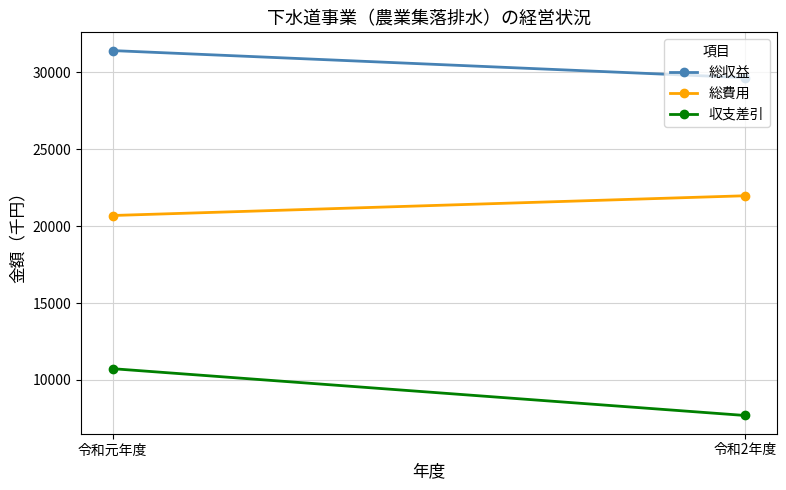

Which series changed the most between 令和元年度 and 令和2年度?

収支差引